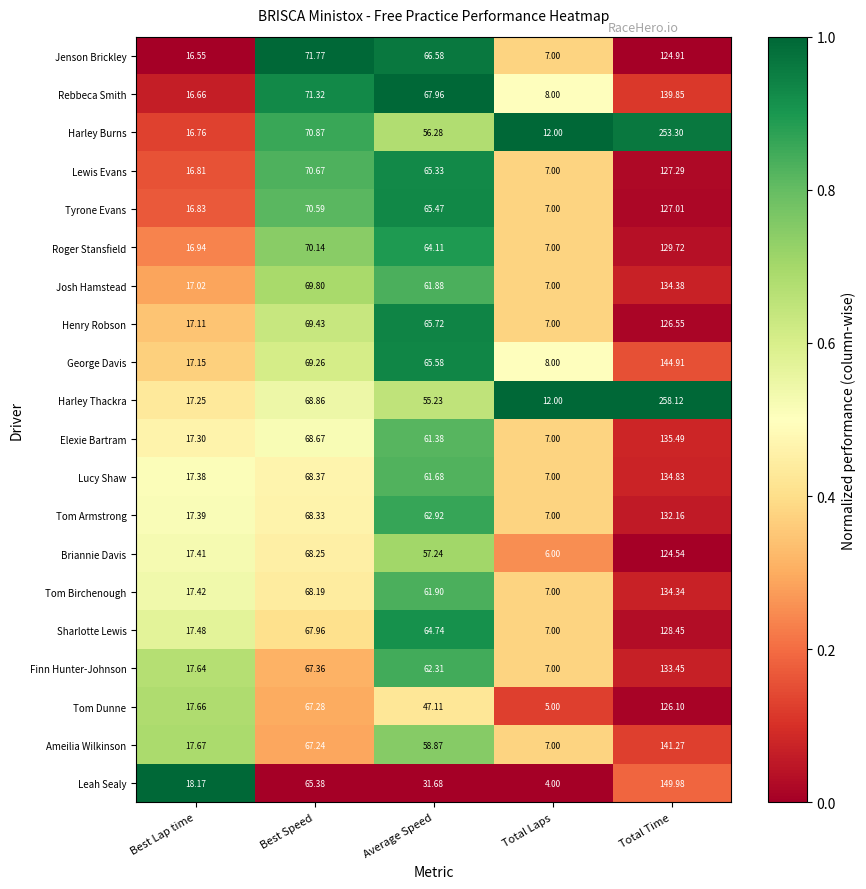

At which label does Lucy Shaw reach its minimum?

Total Laps